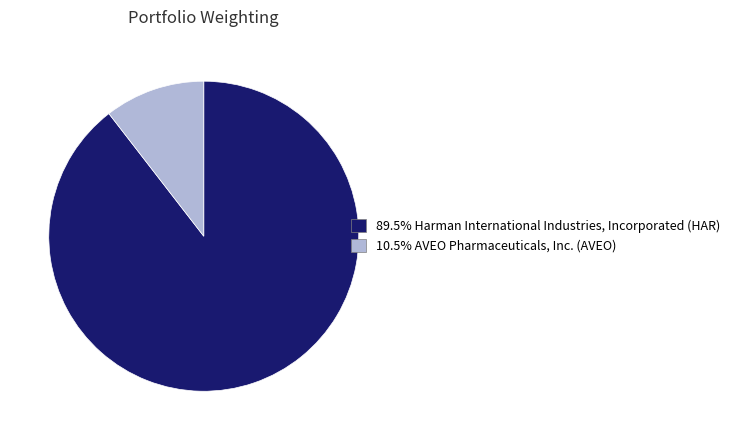

Count the number of slices in the pie.

2